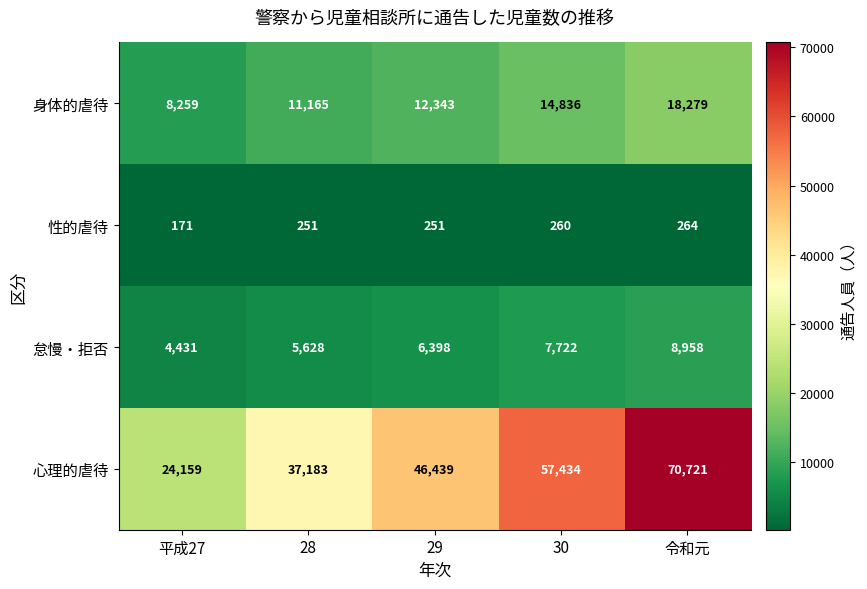

What is the average value of the 怠慢・拒否 series?

6627